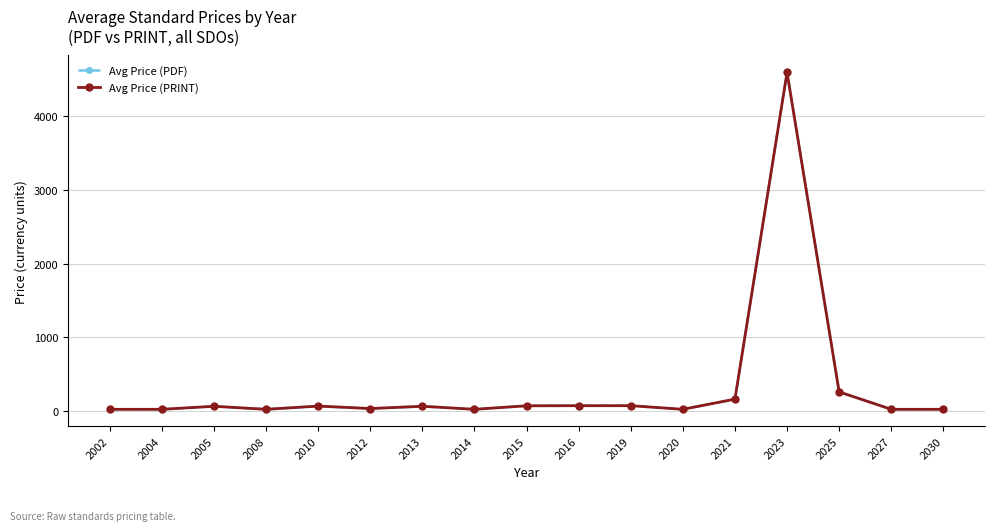

Does the chart have visible grid lines?

Yes